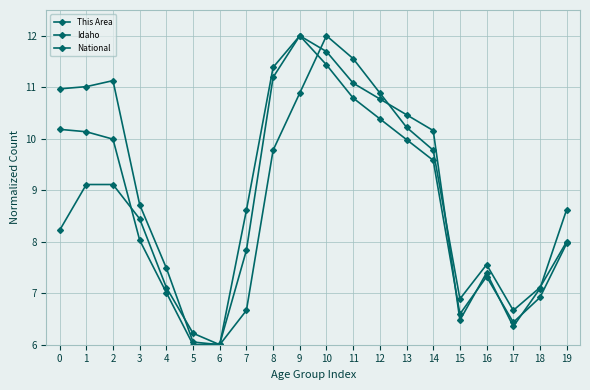

True or false: Idaho and This Area cross at least once.

True